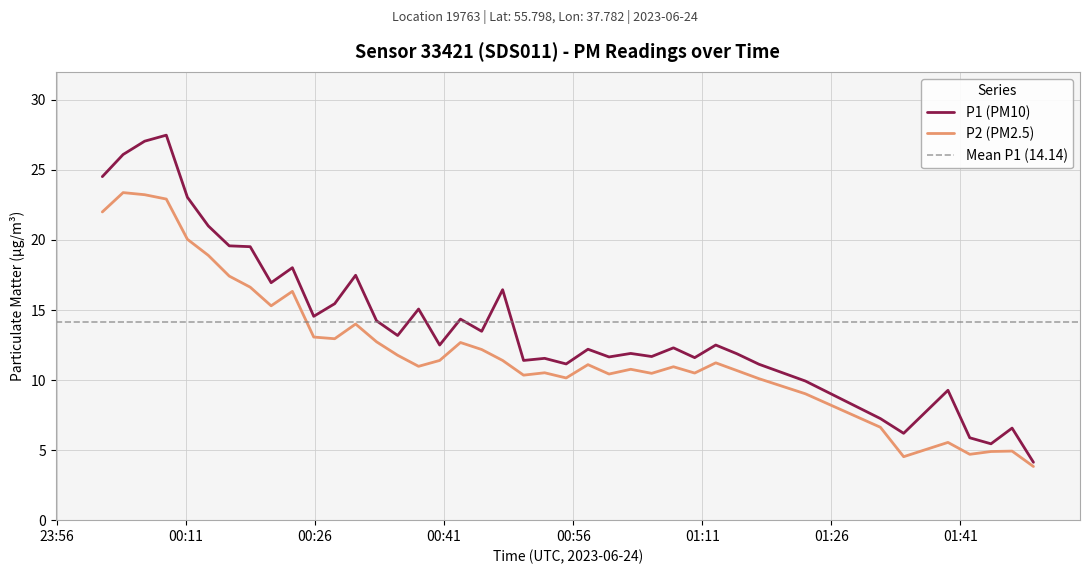

What is the sum of all P1 values?

565.6